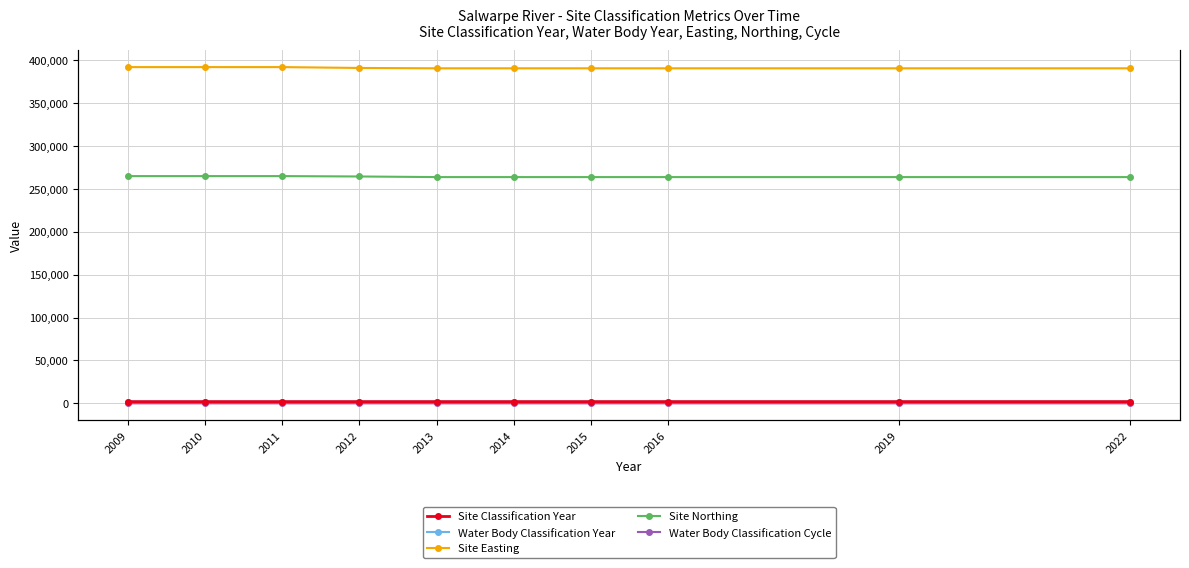

The value of Site Classification Year at 2011 is 3334.5. True or false?

False